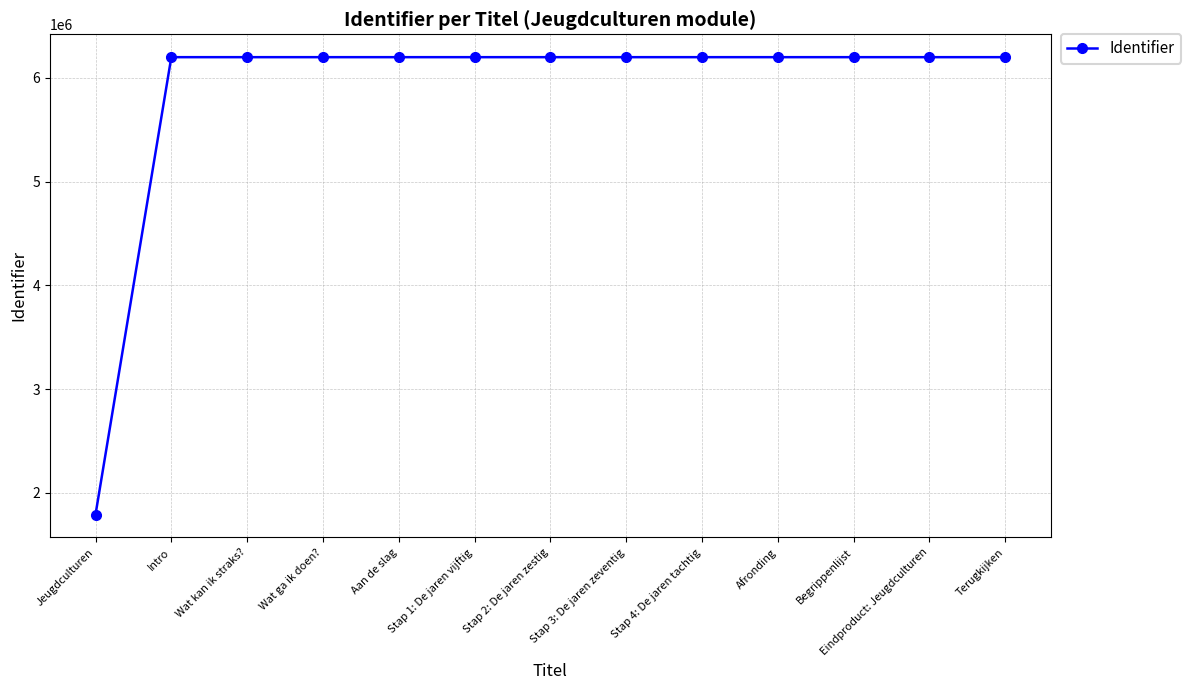

What position from the left is Stap 3: De jaren zeventig?

8